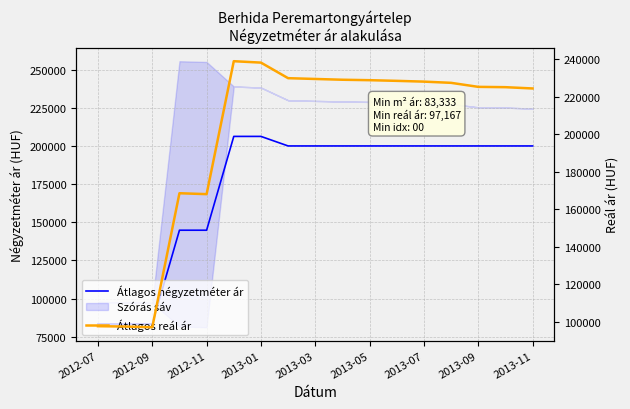

What is the label of the 7th point from the left?

2013-01